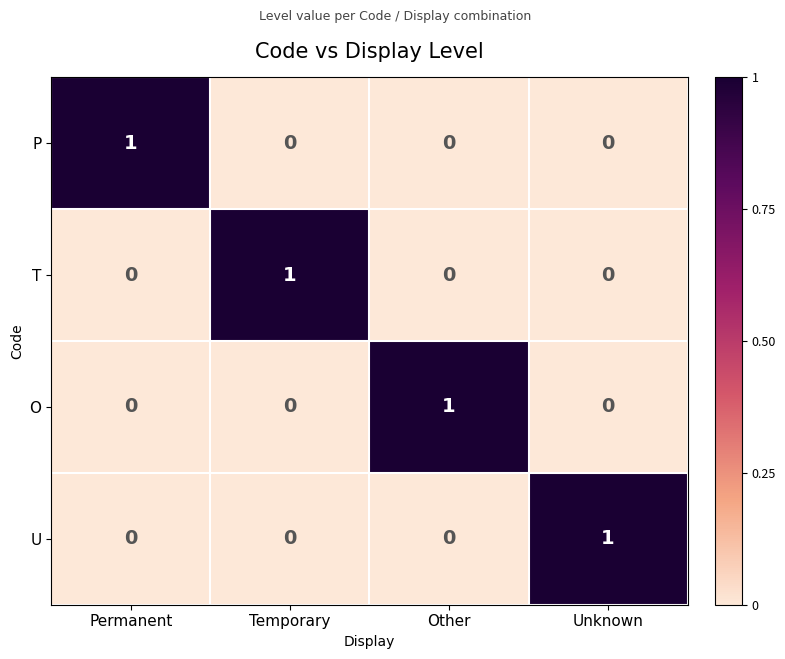

Is the value of P at Permanent greater than the value of T at Permanent?

Yes